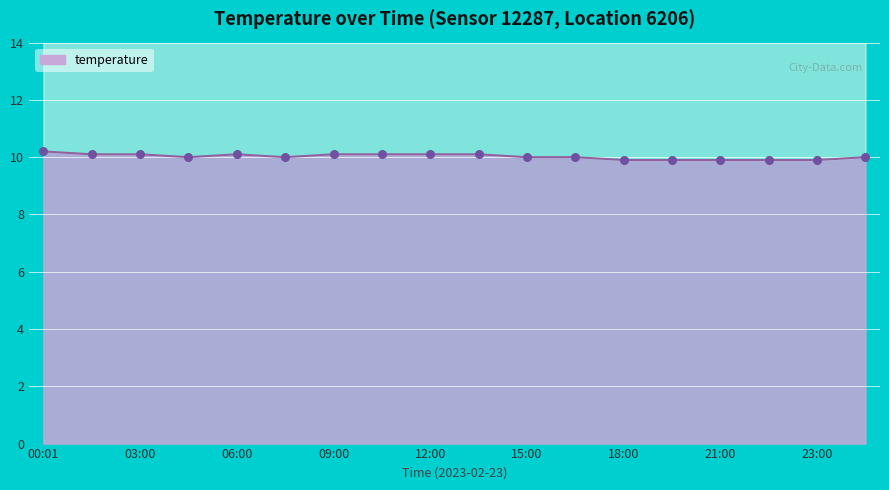

Between 04:30 and 18:00, which is larger?

04:30